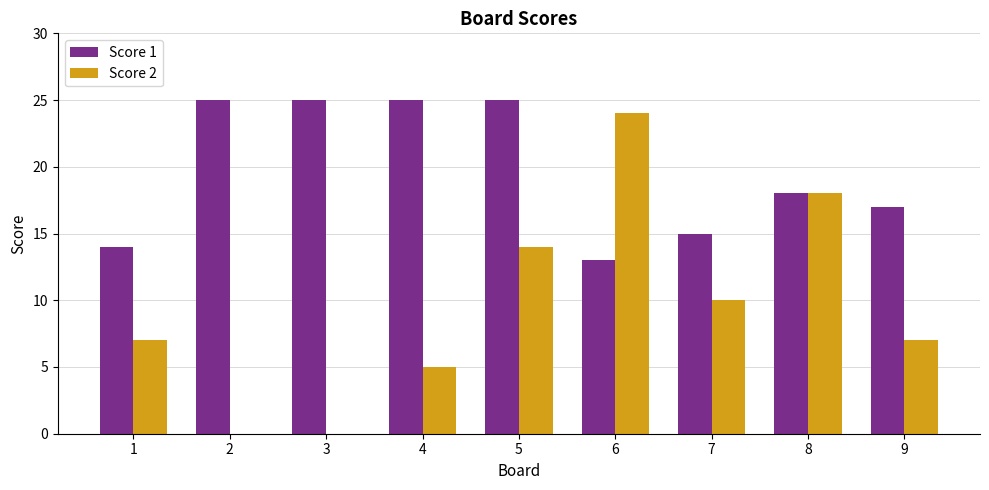

What is the sum of all Score 2 values?

85